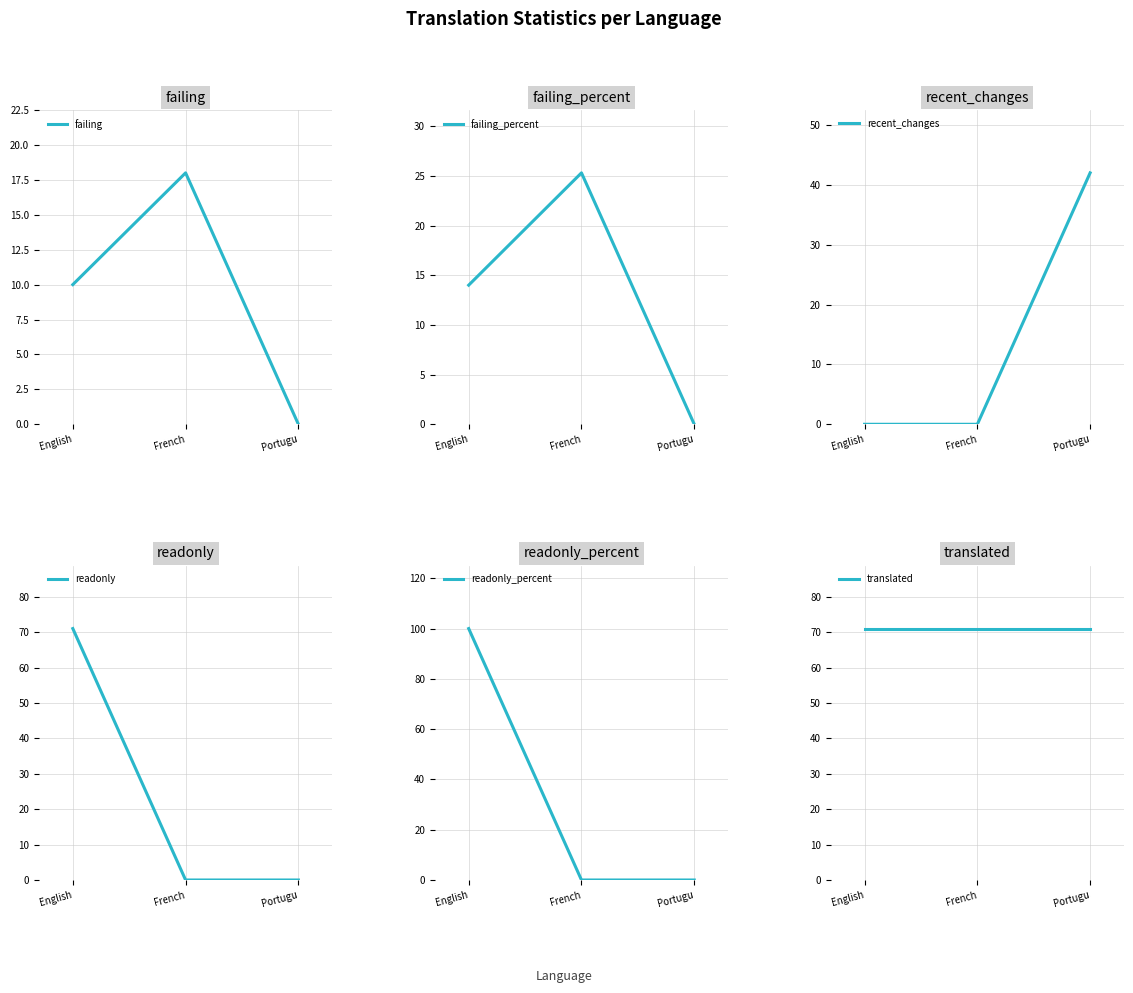

Between French and Portugu, which series saw the biggest shift?

recent_changes